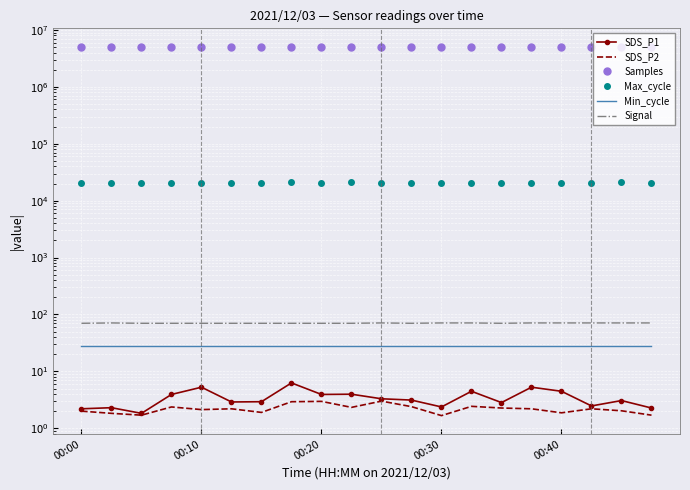

Is the value of Samples at 00:10 greater than the value of Signal at 00:10?

Yes